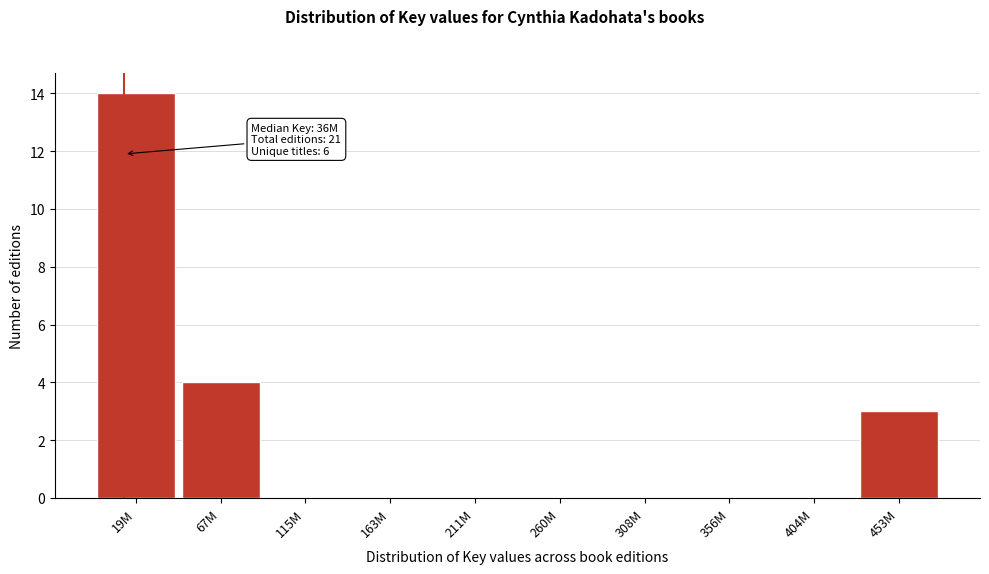

Reading right to left, list all the values displayed in this chart.

453M=3	404M=0	356M=0	308M=0	260M=0	211M=0	163M=0	115M=0	67M=4	19M=14